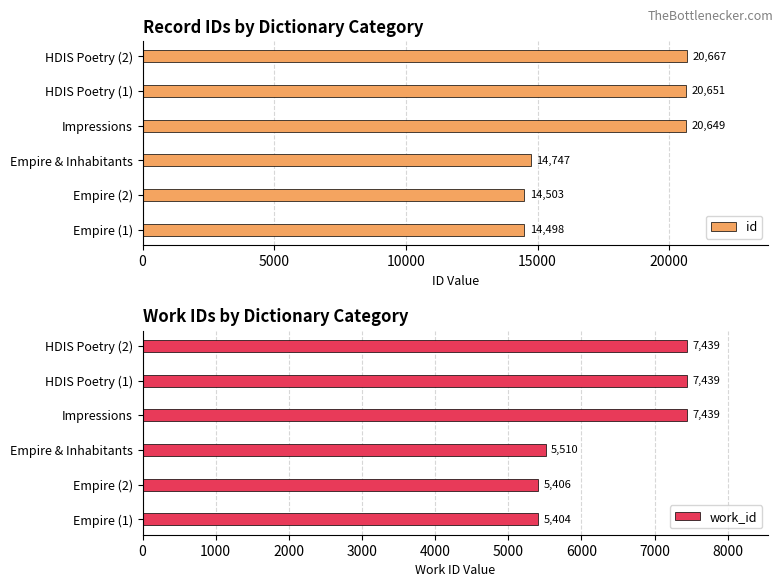

What is the value of the work_id bar at the 6th from the left?

7439